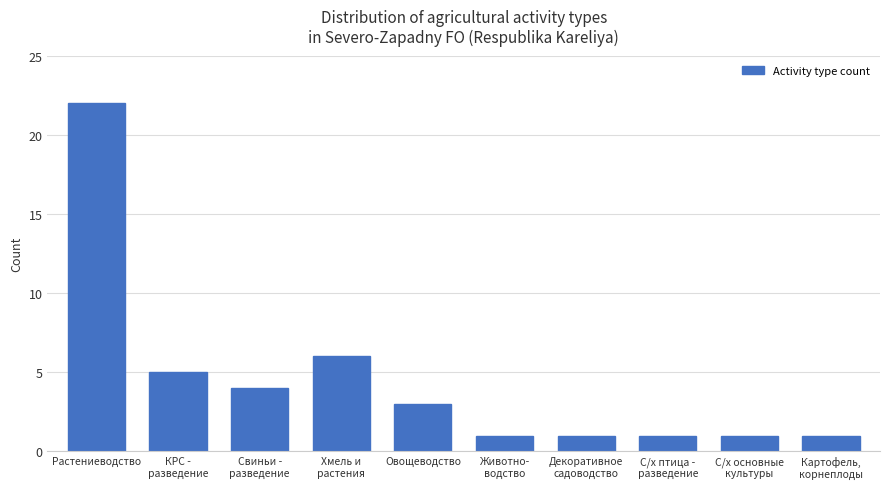

Reading left to right, what are all the values shown in this chart?

22	5	4	6	3	1	1	1	1	1